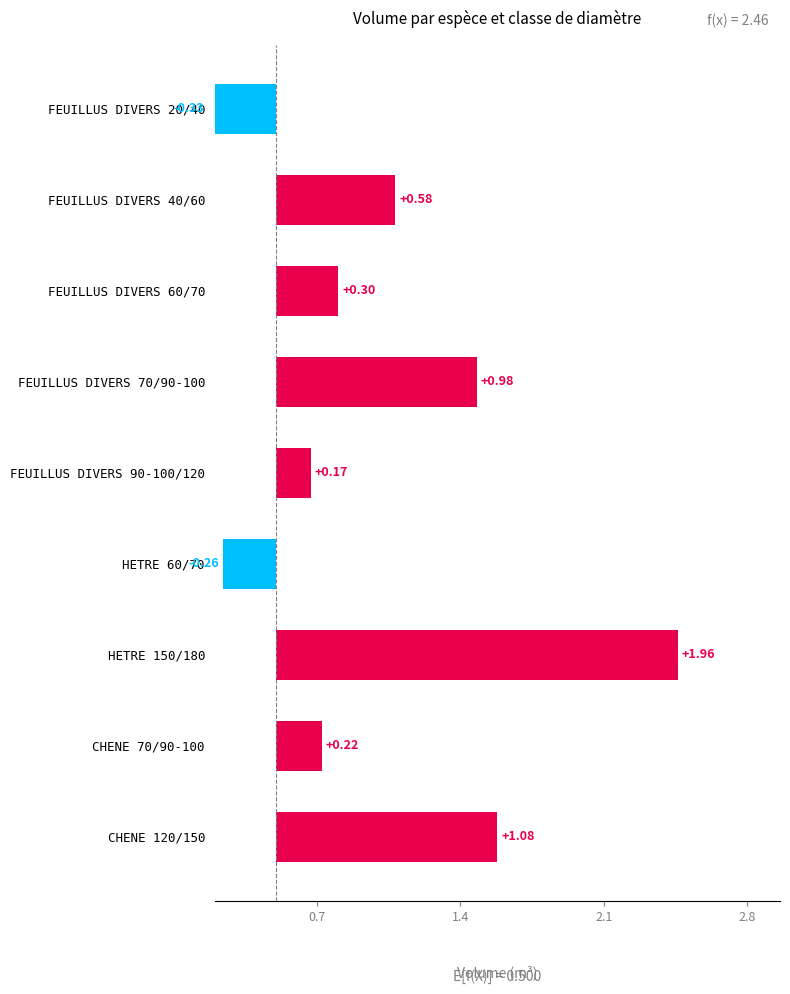

What is the value of the 6th bar from the left?

-0.3